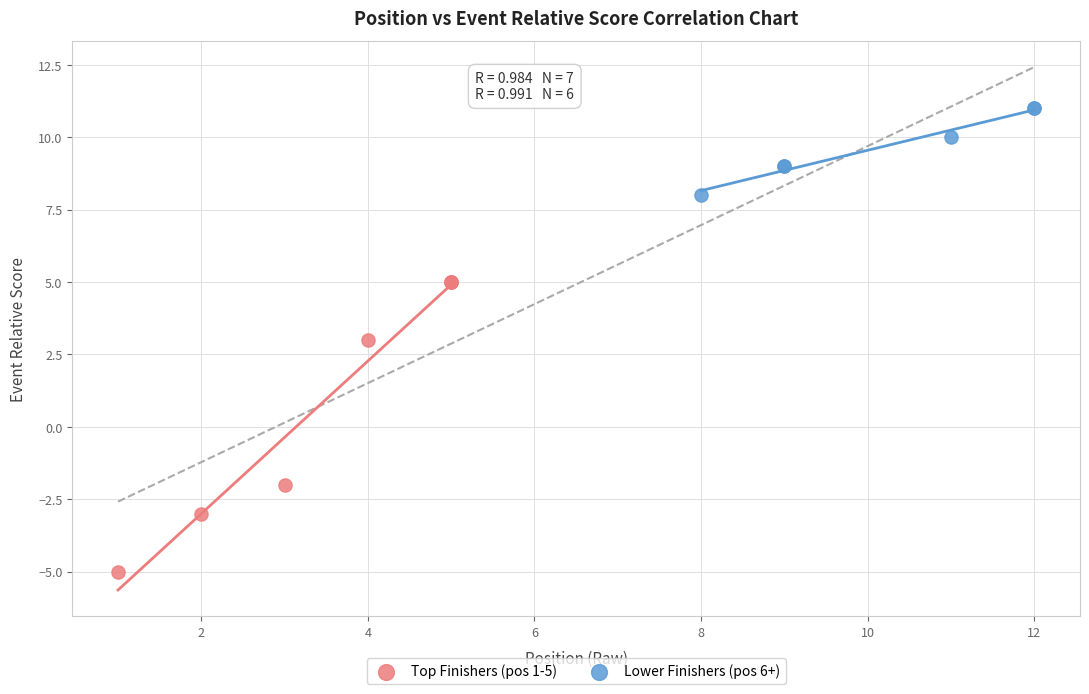

Which series contains the highest Y value?

Lower Finishers (pos 6+)